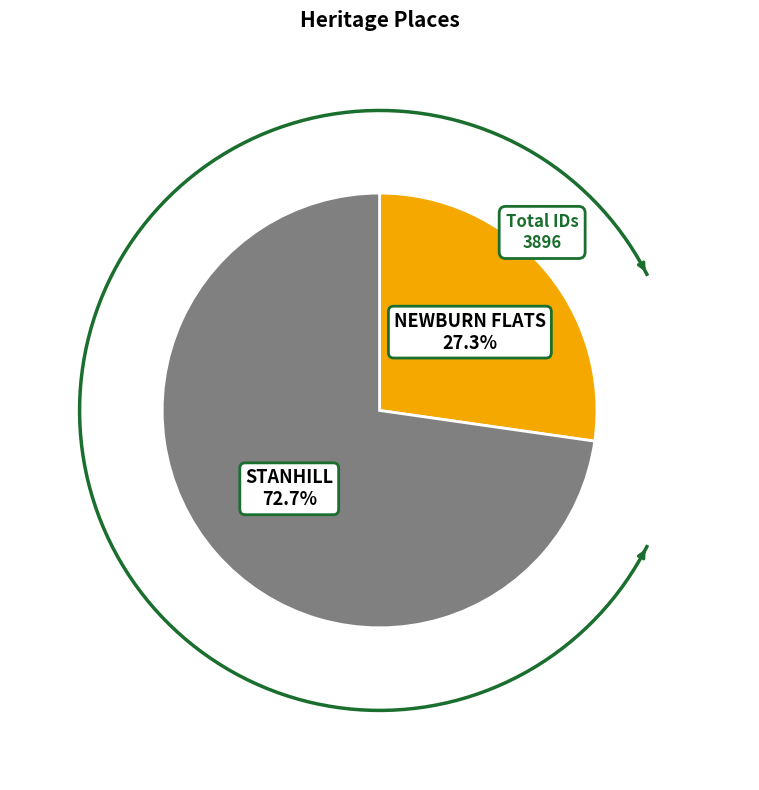

Combined, do NEWBURN FLATS and STANHILL account for over 50%?

Yes